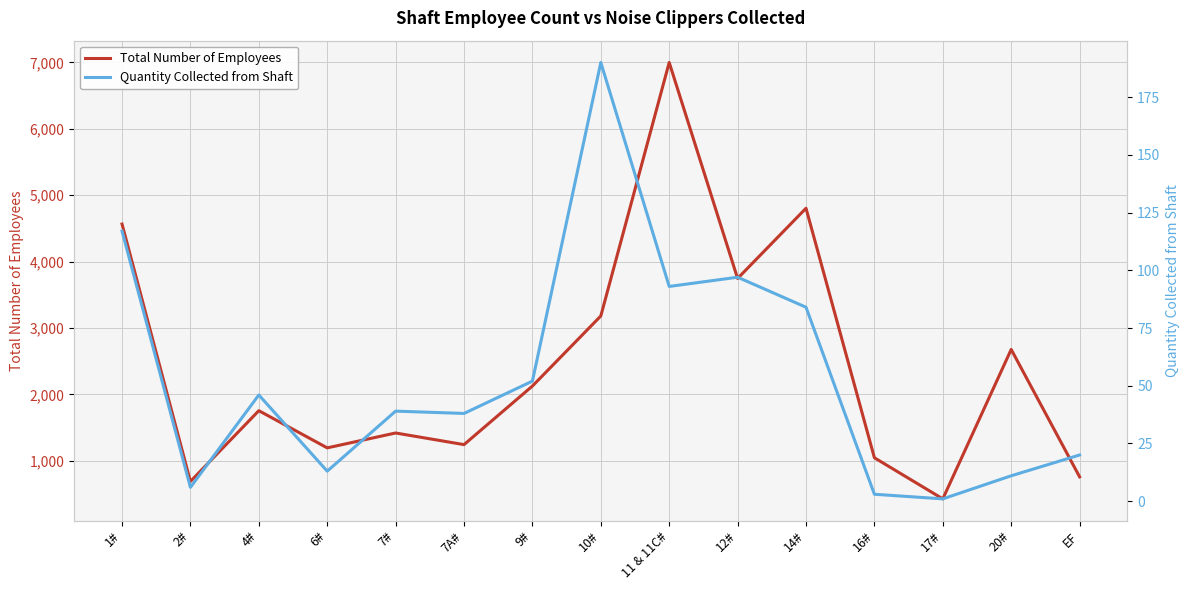

At which category is the sum across all series the highest?

11 & 11C#